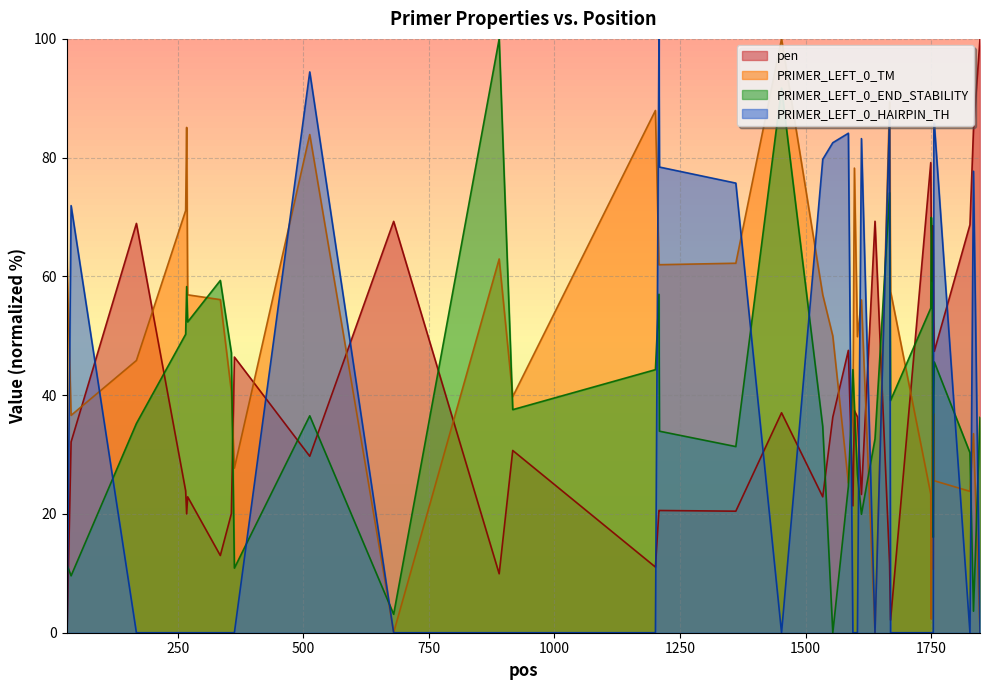

True or false: PRIMER_LEFT_0_HAIRPIN_TH and PRIMER_LEFT_0_END_STABILITY intersect in this chart.

True